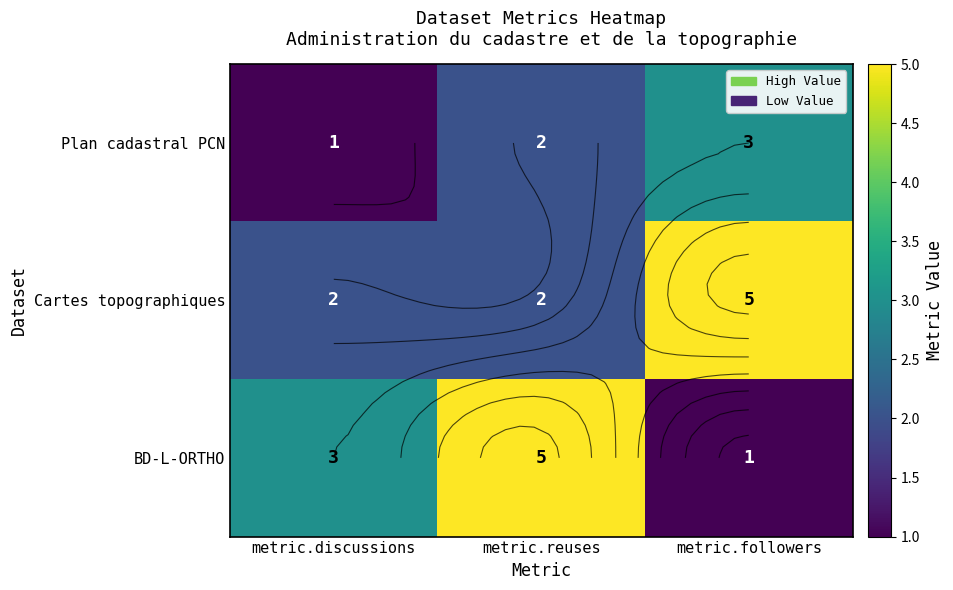

How many data points in BD-L-ORTHO are above 3?

1